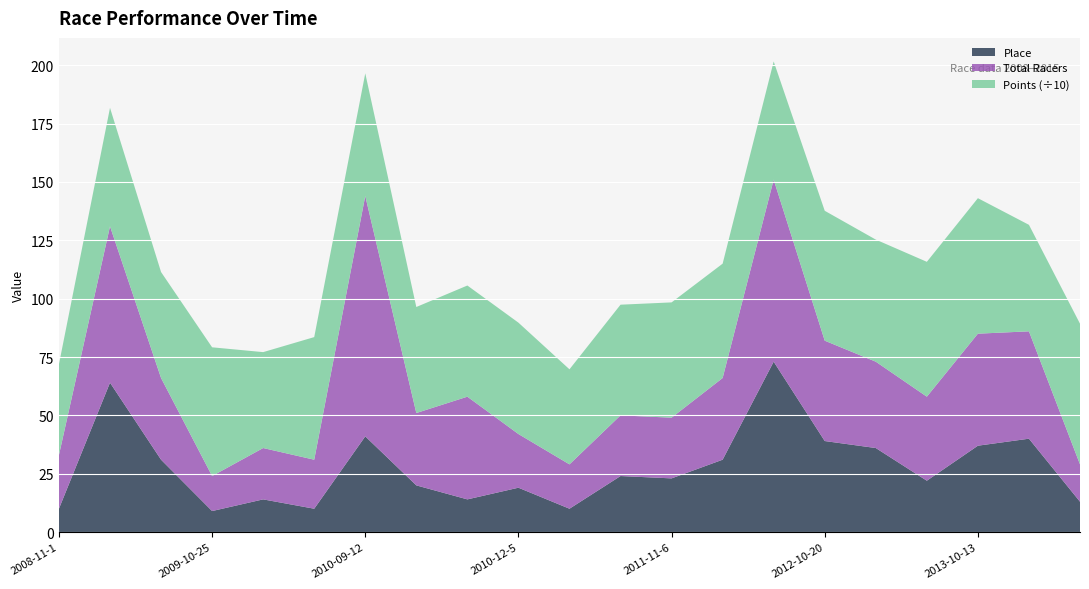

Reading left to right, transcribe all the data shown in this chart.

Total Racers: 23.0	67.0	35.0	15.0	22.0	21.0	103.0	31.0	44.0	23.0	19.0	26.0	26.0	35.0	78.0	43.0	37.0	36.0	48.0	46.0	16.0
Place: 10.0	64.0	31.0	9.0	14.0	10.0	41.0	20.0	14.0	19.0	10.0	24.0	23.0	31.0	73.0	39.0	36.0	22.0	37.0	40.0	13.0
Points: 389.1	507.6	454.1	551.6	410.9	525.3	525.4	454.3	476.3	477.2	407.3	474.2	494.0	490.0	506.4	556.5	523.0	577.8	580.5	456.3	602.7